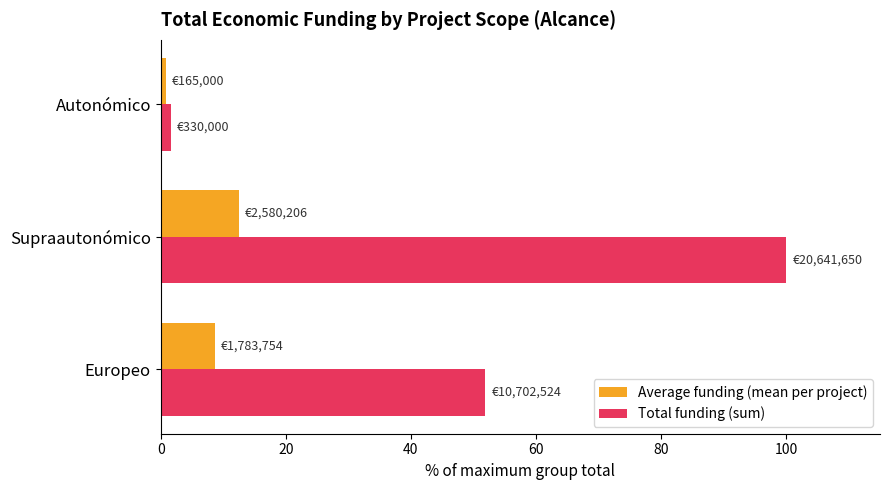

Which label corresponds to the smallest value in the chart?

Autonómico